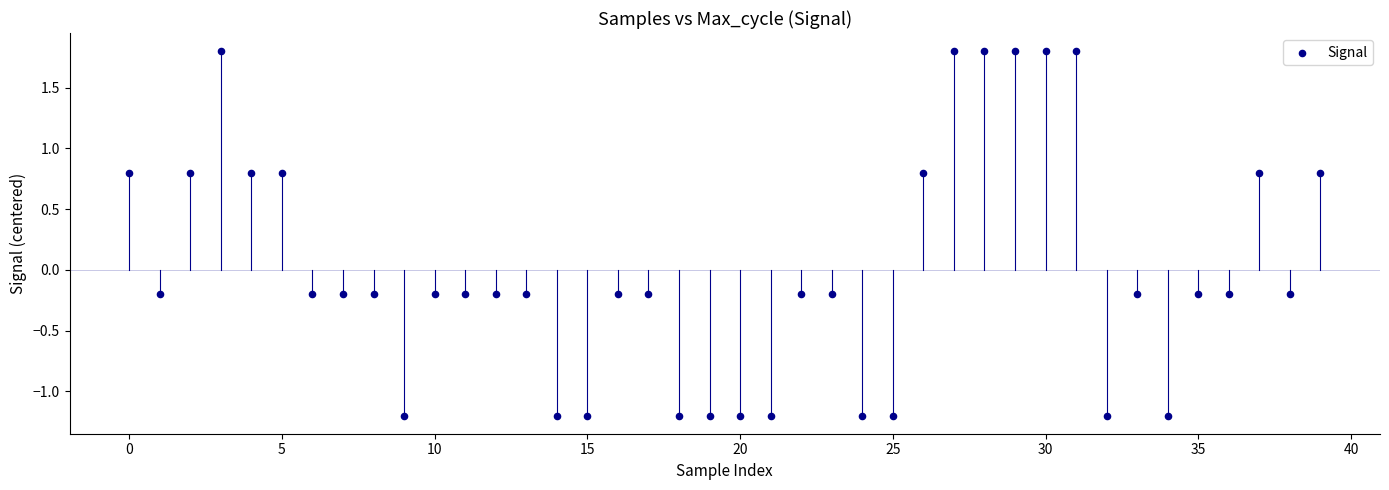

What is the range of Y values (max minus min)?

3.0